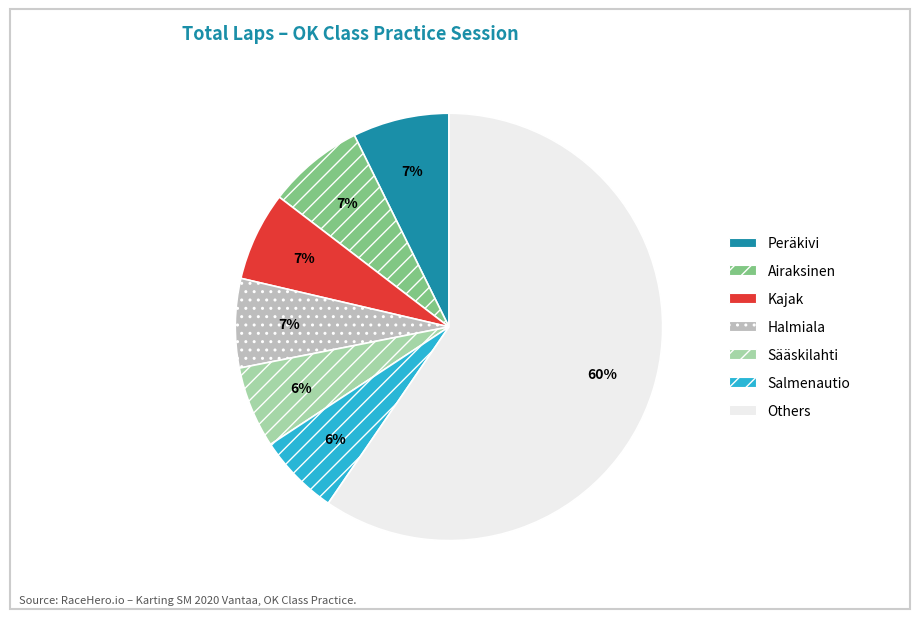

Does any single category account for the majority?

Yes